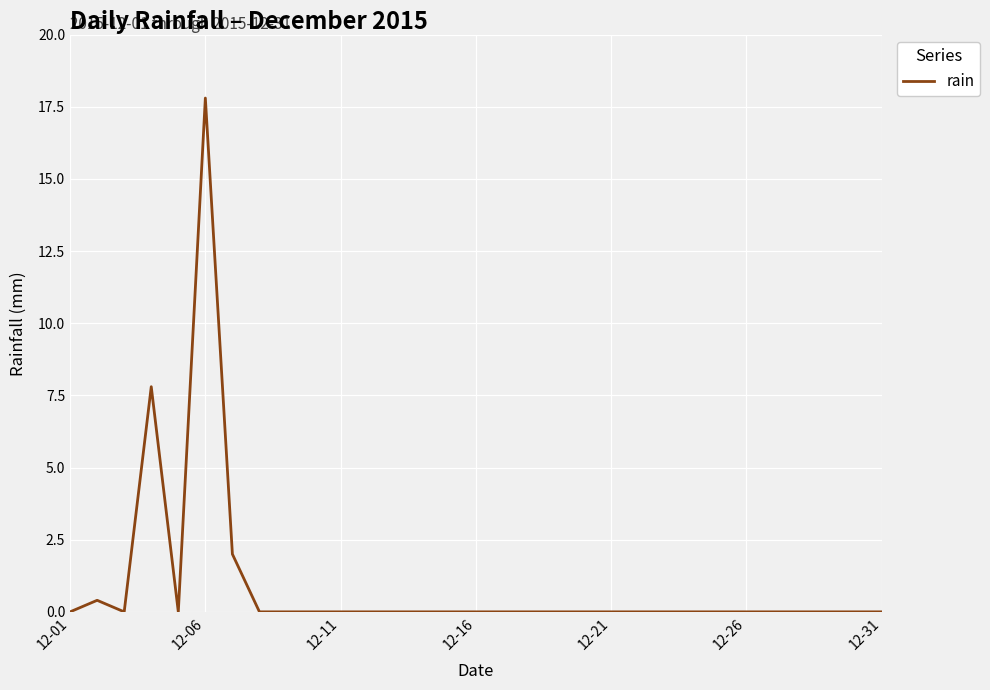

True or false: the data shows -10.0 at 12-01.

False